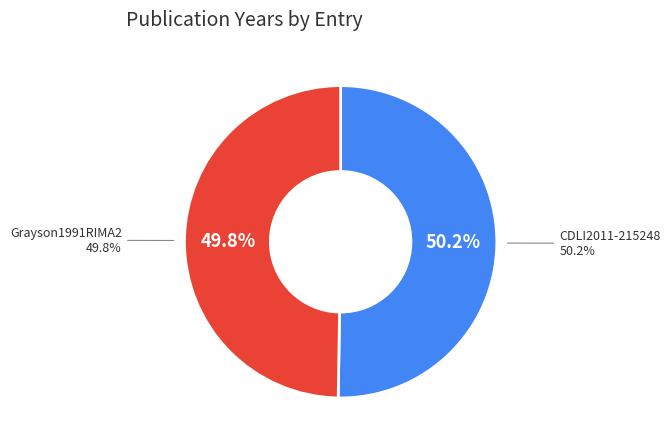

What percentage is the Grayson1991RIMA2 slice, to the nearest percent?

50%